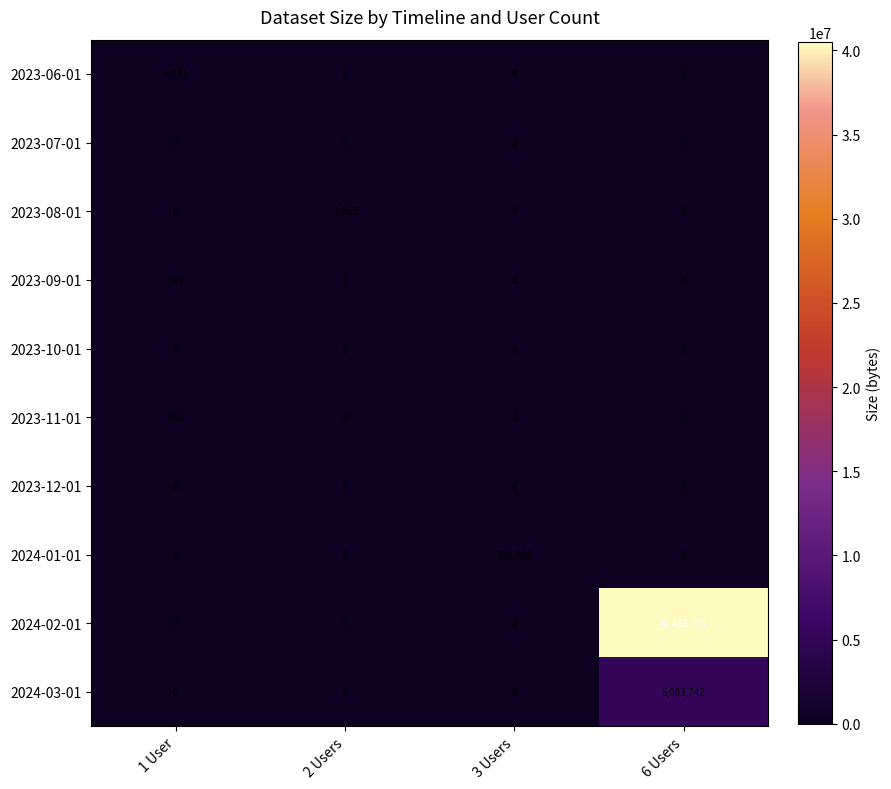

Which series has the largest range (max minus min)?

2024-02-01